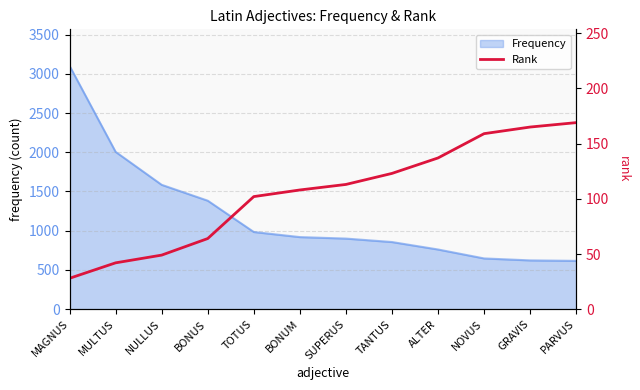

Is it true that Frequency equals 622 at GRAVIS?

True